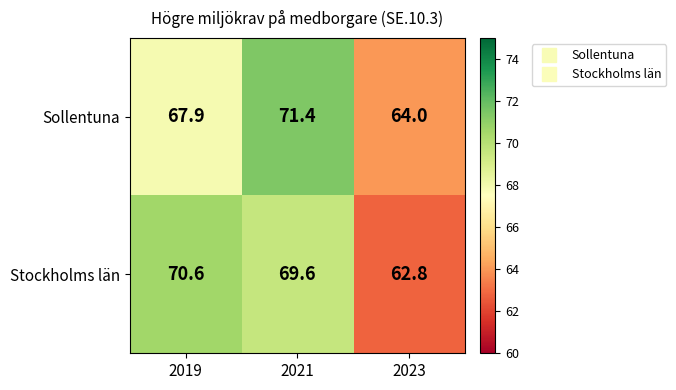

At which category is the sum across all series the highest?

2021